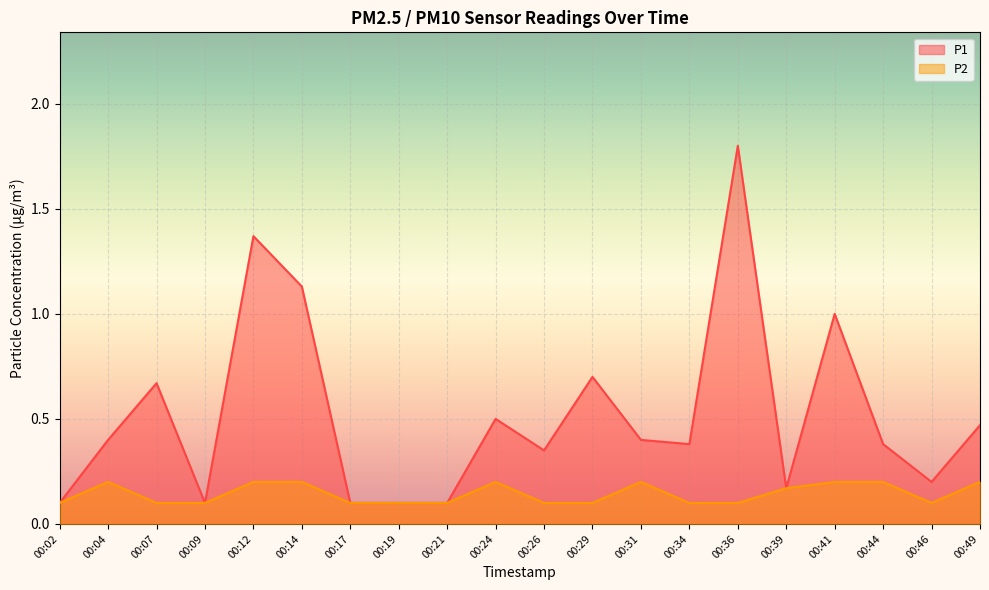

True or false: P2 and P1 intersect in this chart.

False